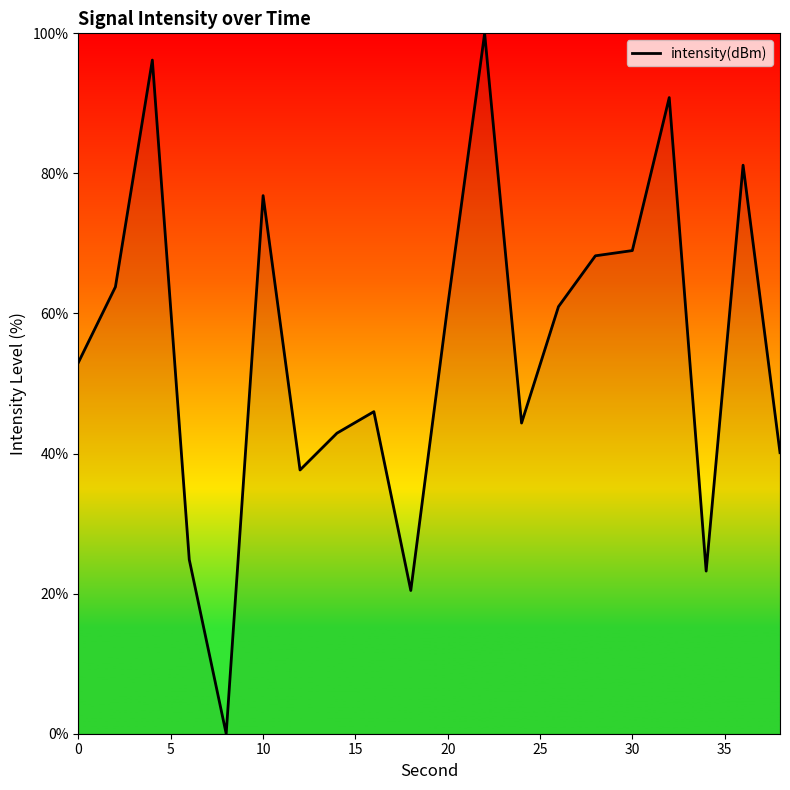

What is the greatest value displayed?

100.0